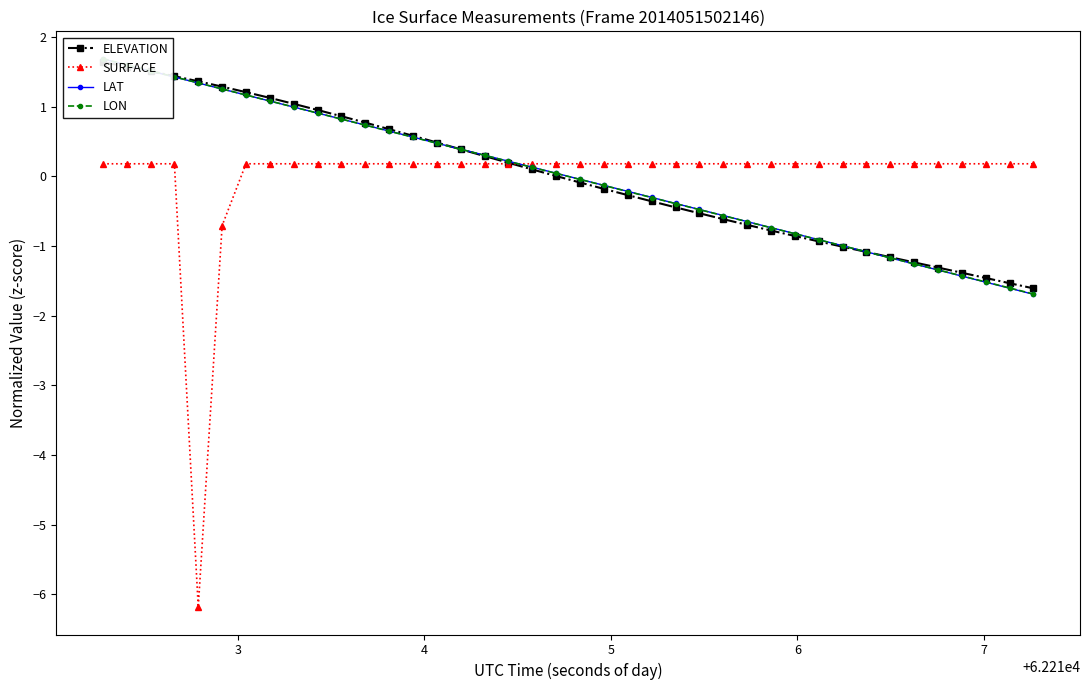

What is the value of the SURFACE point at the 30th from the left?

0.2